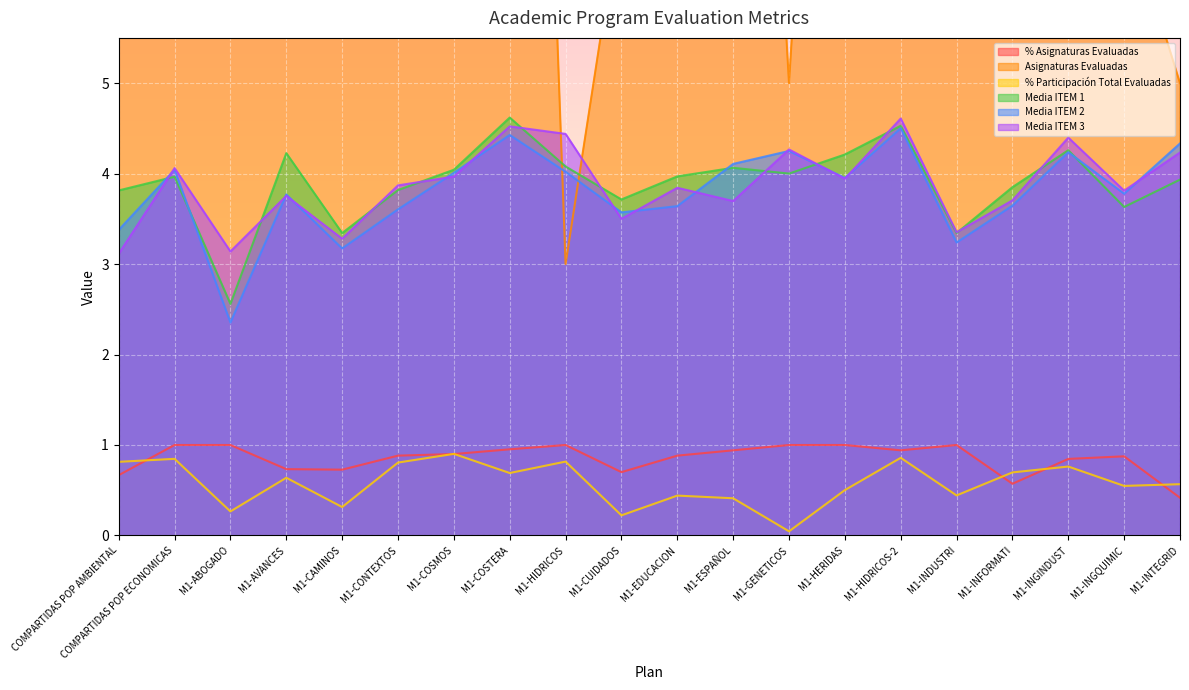

What is the label of the 14th point from the left?

M1-HERIDAS